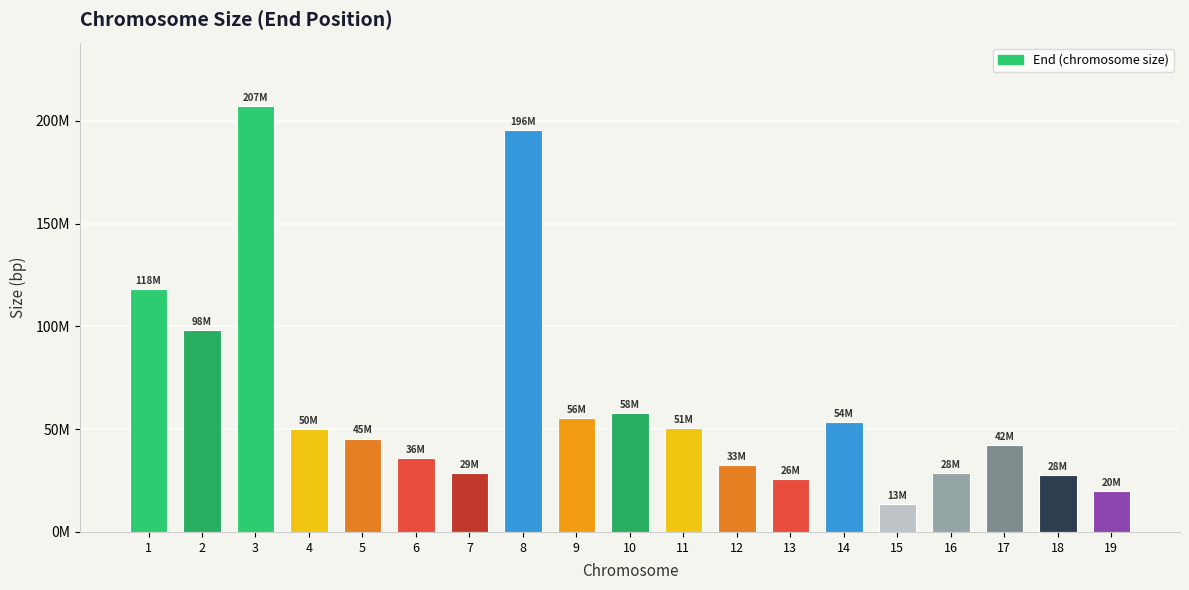

What is the maximum value shown in the chart?

207093695